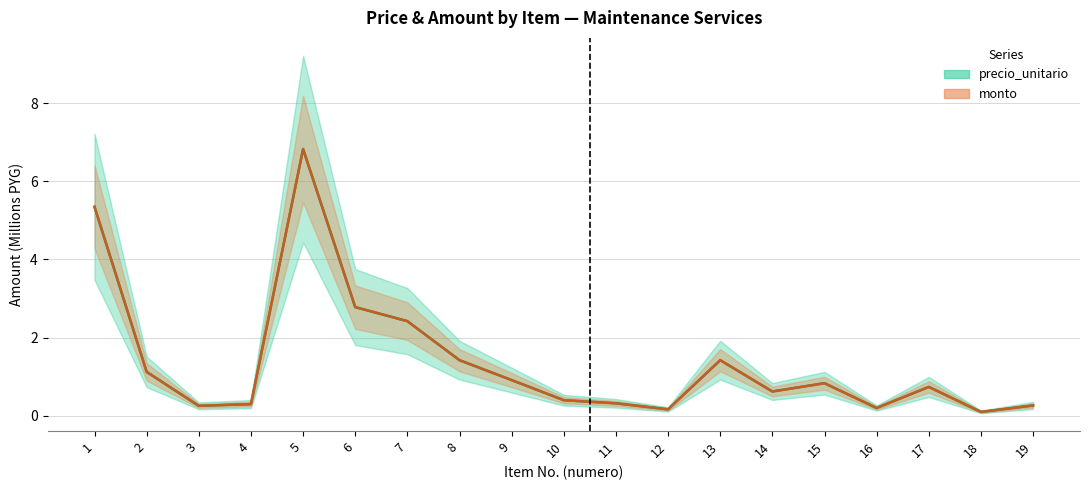

How many lines are shown in the chart?

2